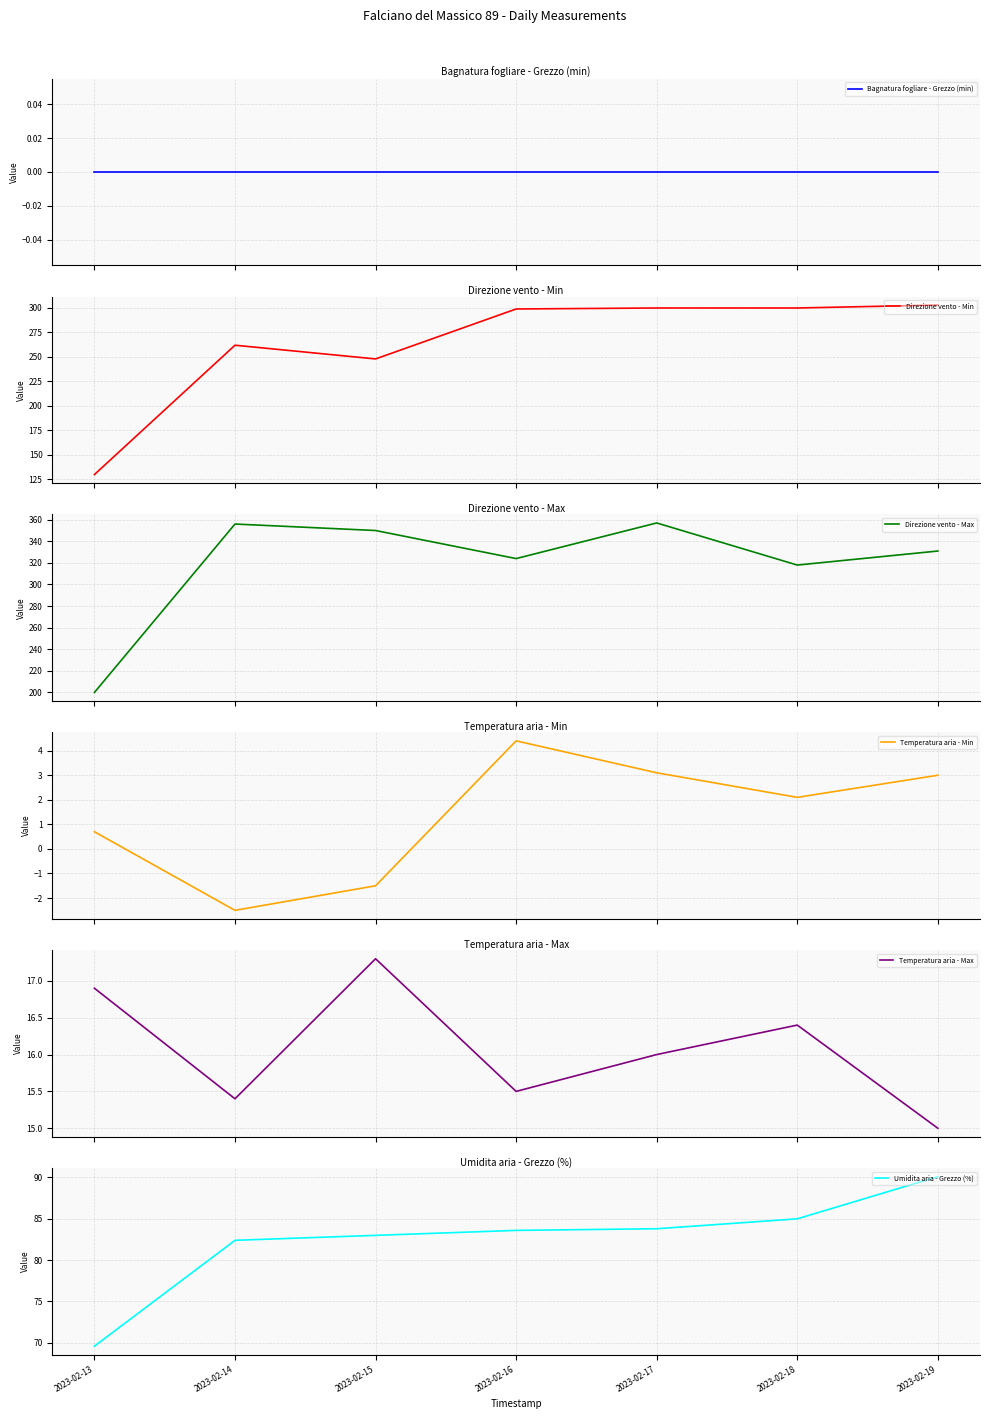

The Temperatura aria - Max series shows 4.7 at 2023-02-13. True or false?

False